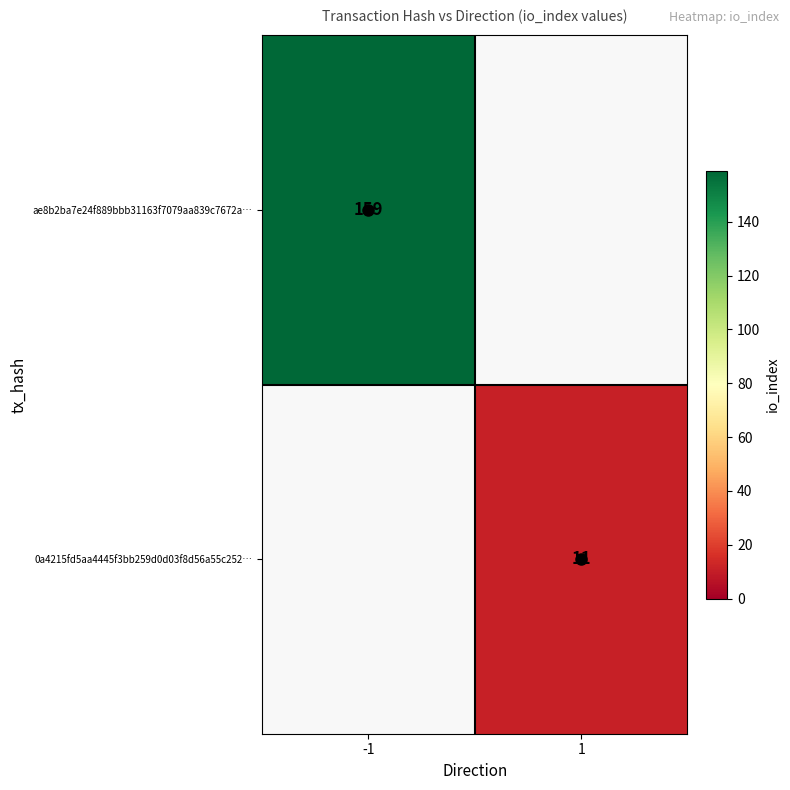

Rank the series by their maximum value, from highest to lowest.

ae8b2ba7e24f889bbb31163f7079aa839c7672a…, 0a4215fd5aa4445f3bb259d0d03f8d56a55c252…